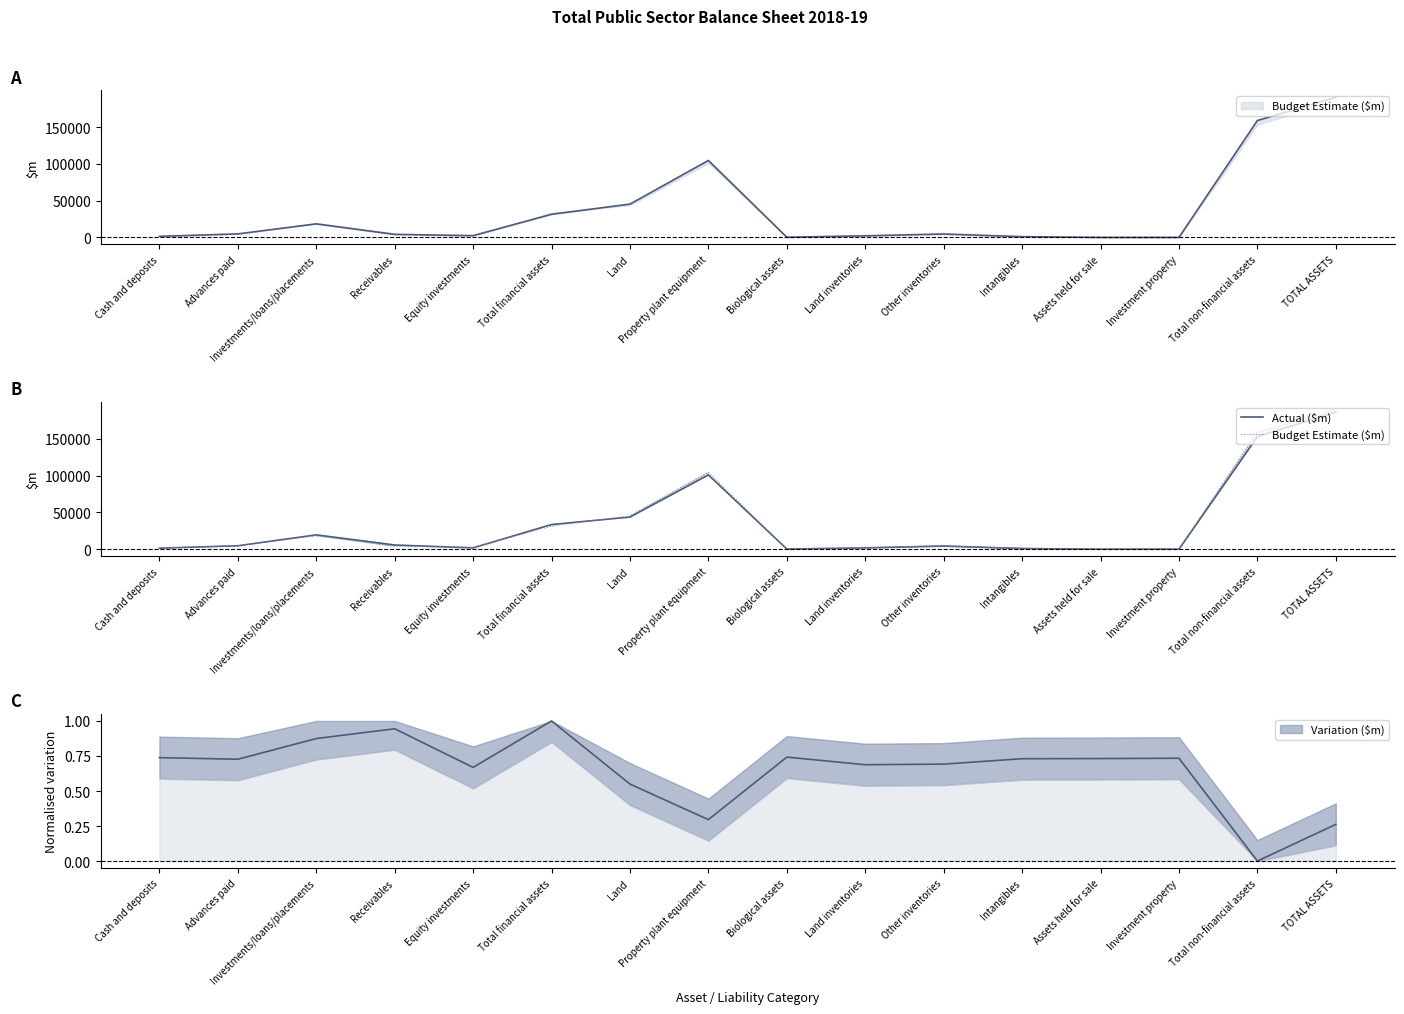

True or false: Budget Estimate ($m) and Actual ($m) cross at least once.

True